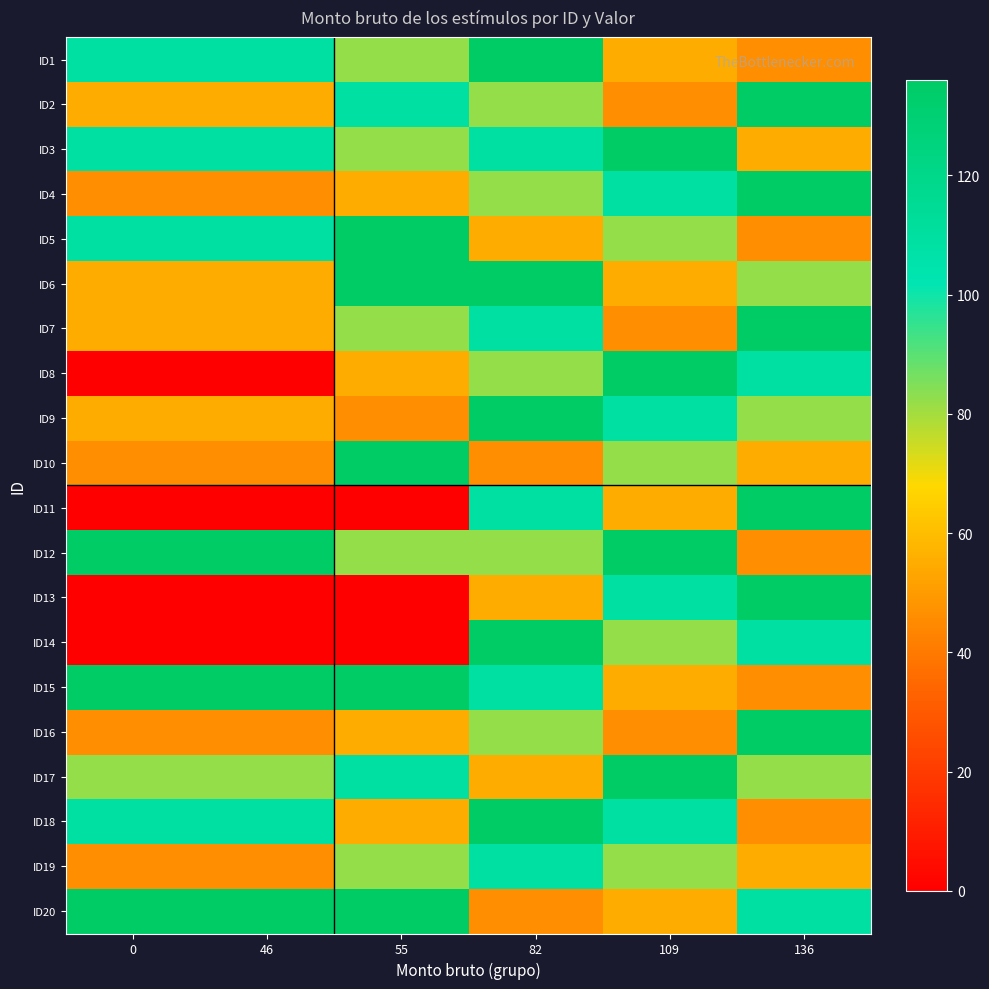

Reading right to left, transcribe all the data shown in this chart.

ID1: 136=46	109=55	82=136	55=82	46=109	0=109
ID2: 136=136	109=46	82=82	55=109	46=55	0=55
ID3: 136=55	109=136	82=109	55=82	46=109	0=109
ID4: 136=136	109=109	82=82	55=55	46=46	0=46
ID5: 136=46	109=82	82=55	55=136	46=109	0=109
ID6: 136=82	109=55	82=136	55=136	46=55	0=55
ID7: 136=136	109=46	82=109	55=82	46=55	0=55
ID8: 136=109	109=136	82=82	55=55	46=0	0=0
ID9: 136=82	109=109	82=136	55=46	46=55	0=55
ID10: 136=55	109=82	82=46	55=136	46=46	0=46
ID11: 136=136	109=55	82=109	55=0	46=0	0=0
ID12: 136=46	109=136	82=82	55=82	46=136	0=136
ID13: 136=136	109=109	82=55	55=0	46=0	0=0
ID14: 136=109	109=82	82=136	55=0	46=0	0=0
ID15: 136=46	109=55	82=109	55=136	46=136	0=136
ID16: 136=136	109=46	82=82	55=55	46=46	0=46
ID17: 136=82	109=136	82=55	55=109	46=82	0=82
ID18: 136=46	109=109	82=136	55=55	46=109	0=109
ID19: 136=55	109=82	82=109	55=82	46=46	0=46
ID20: 136=109	109=55	82=46	55=136	46=136	0=136